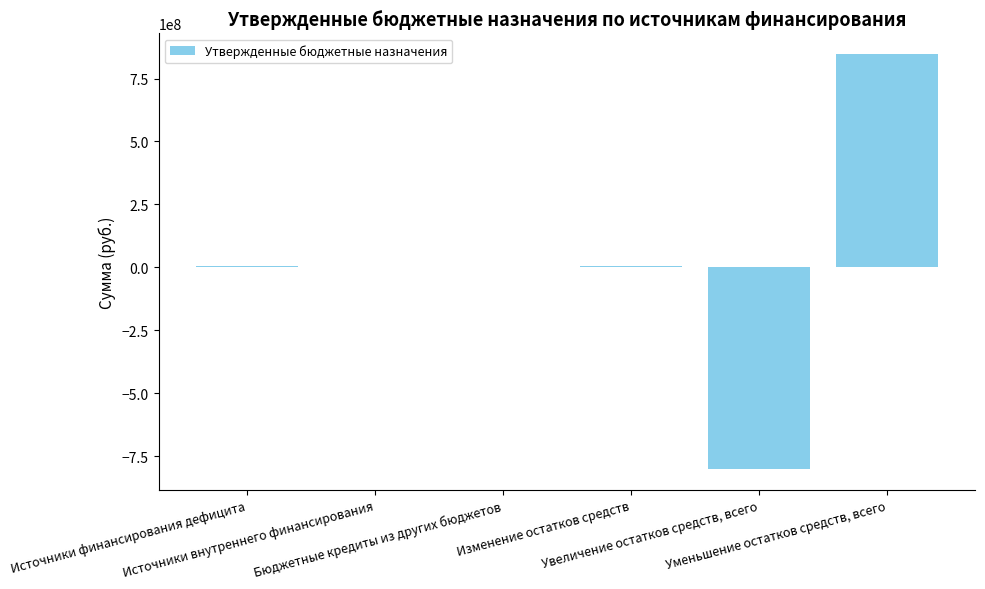

What is the sum of the values at Источники финансирования дефицита and Уменьшение остатков средств, всего?

853514391.3